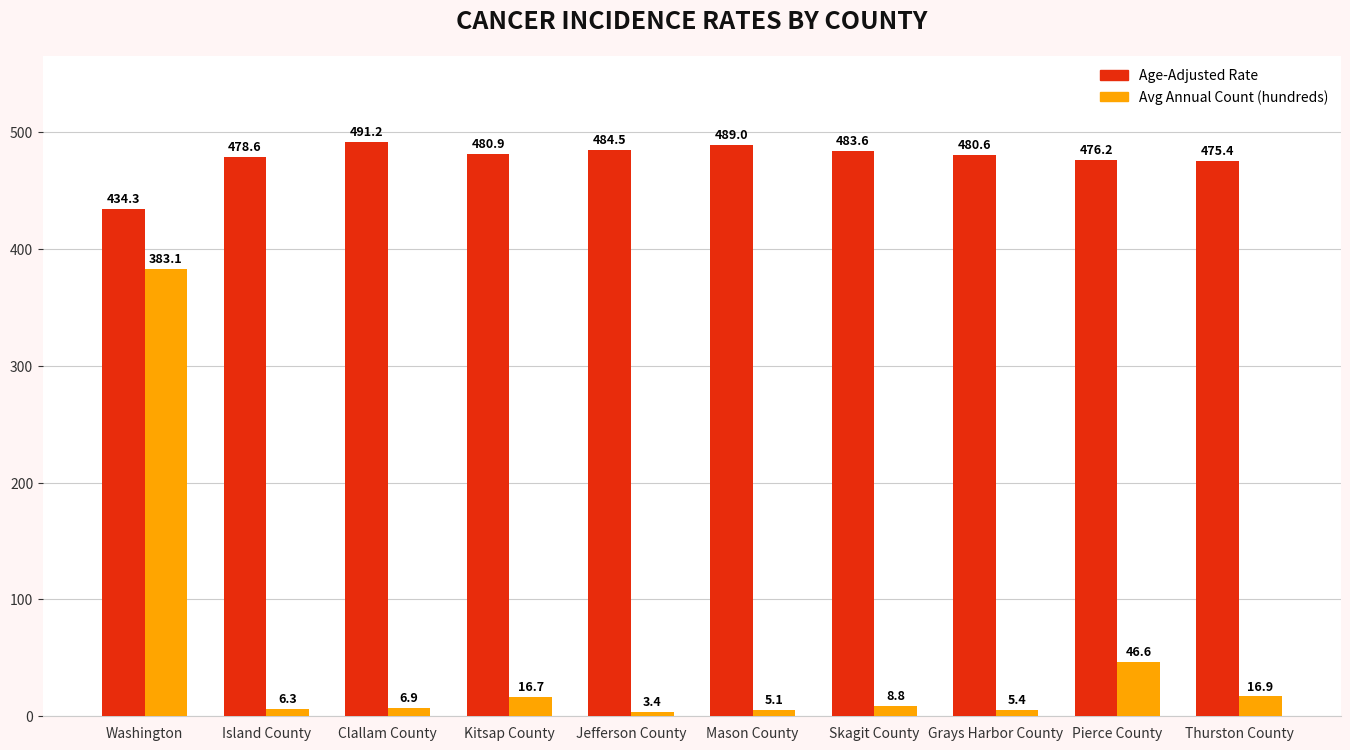

What is the approximate value of Age-Adjusted Rate at Pierce County?

476.2